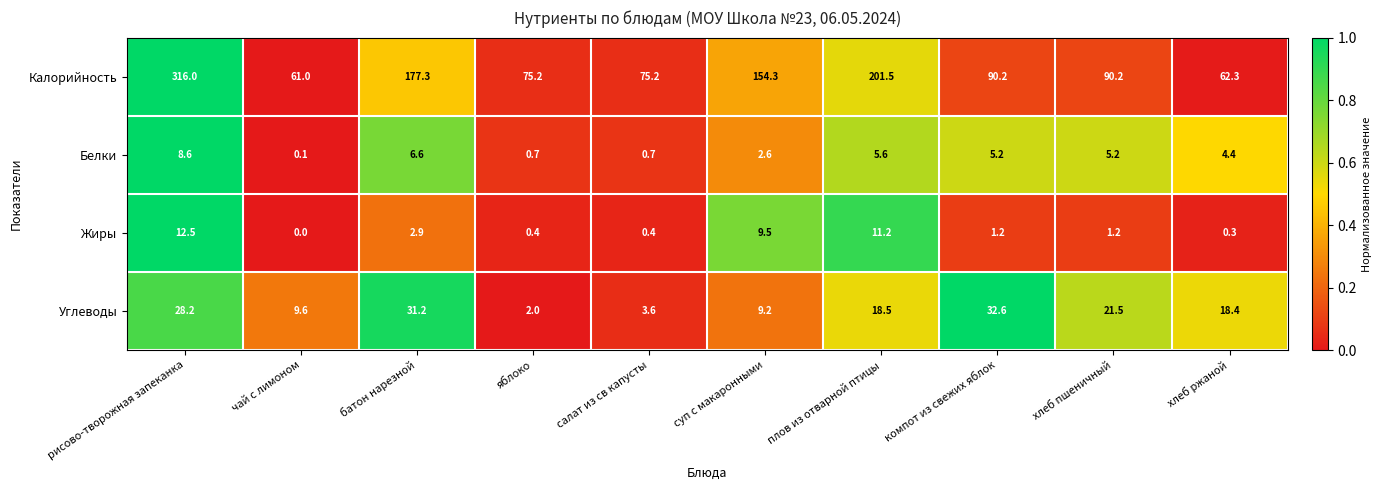

What is the spread (max minus min) of values at хлеб ржаной?

62.0